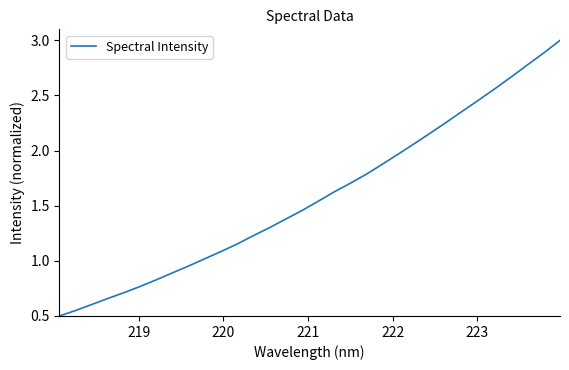

How many lines are shown in the chart?

1